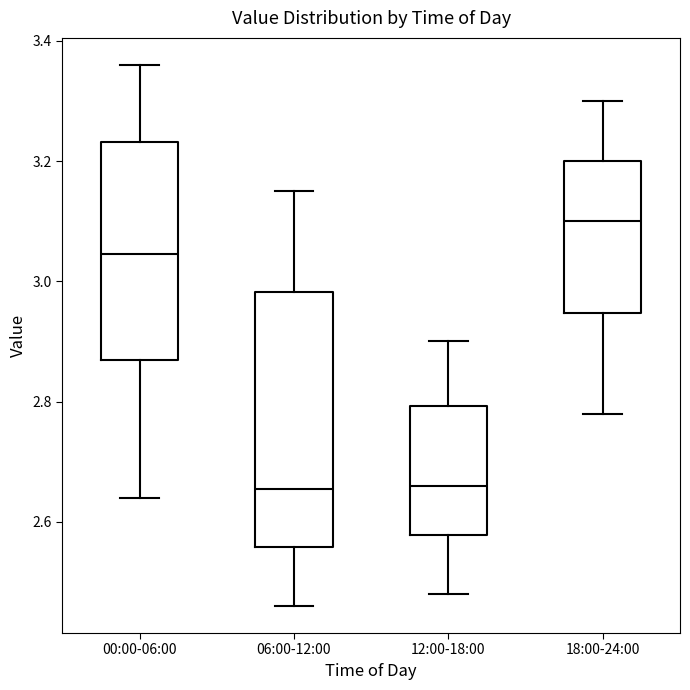

Reading left to right, read every box against the y-axis: the position of its median line, the range the box covers, and the ends of its whiskers. The values are not printed on the chart, so give them approximately, as read against the axis.

00:00-06:00: median 3.04, box 2.88 to 3.24, whiskers 2.64 to 3.36
06:00-12:00: median 2.66, box 2.56 to 2.98, whiskers 2.46 to 3.16
12:00-18:00: median 2.66, box 2.58 to 2.80, whiskers 2.48 to 2.90
18:00-24:00: median 3.10, box 2.94 to 3.20, whiskers 2.78 to 3.30